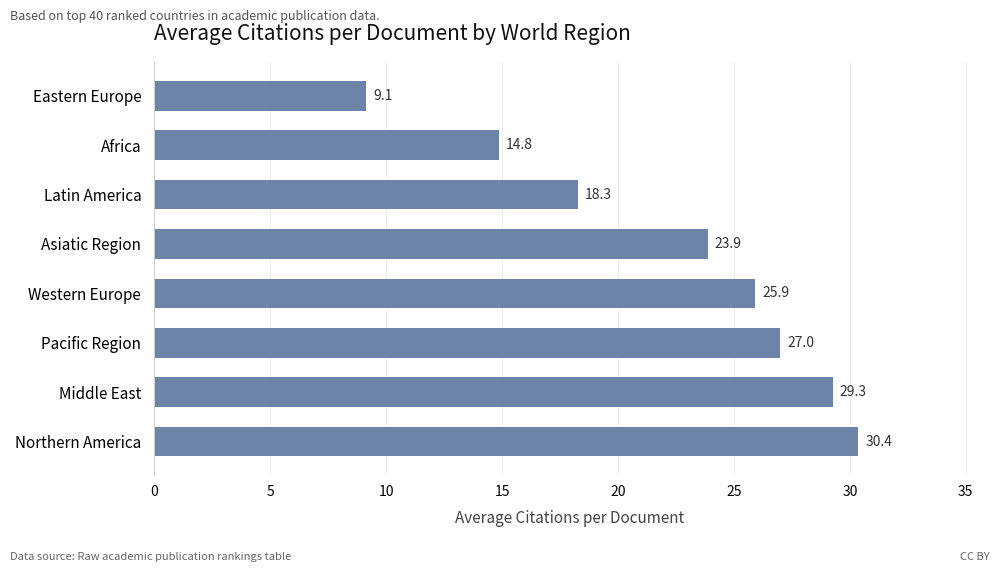

Reading bottom to top, what are all the values shown in this chart?

30.4	29.3	27.0	25.9	23.9	18.3	14.8	9.1